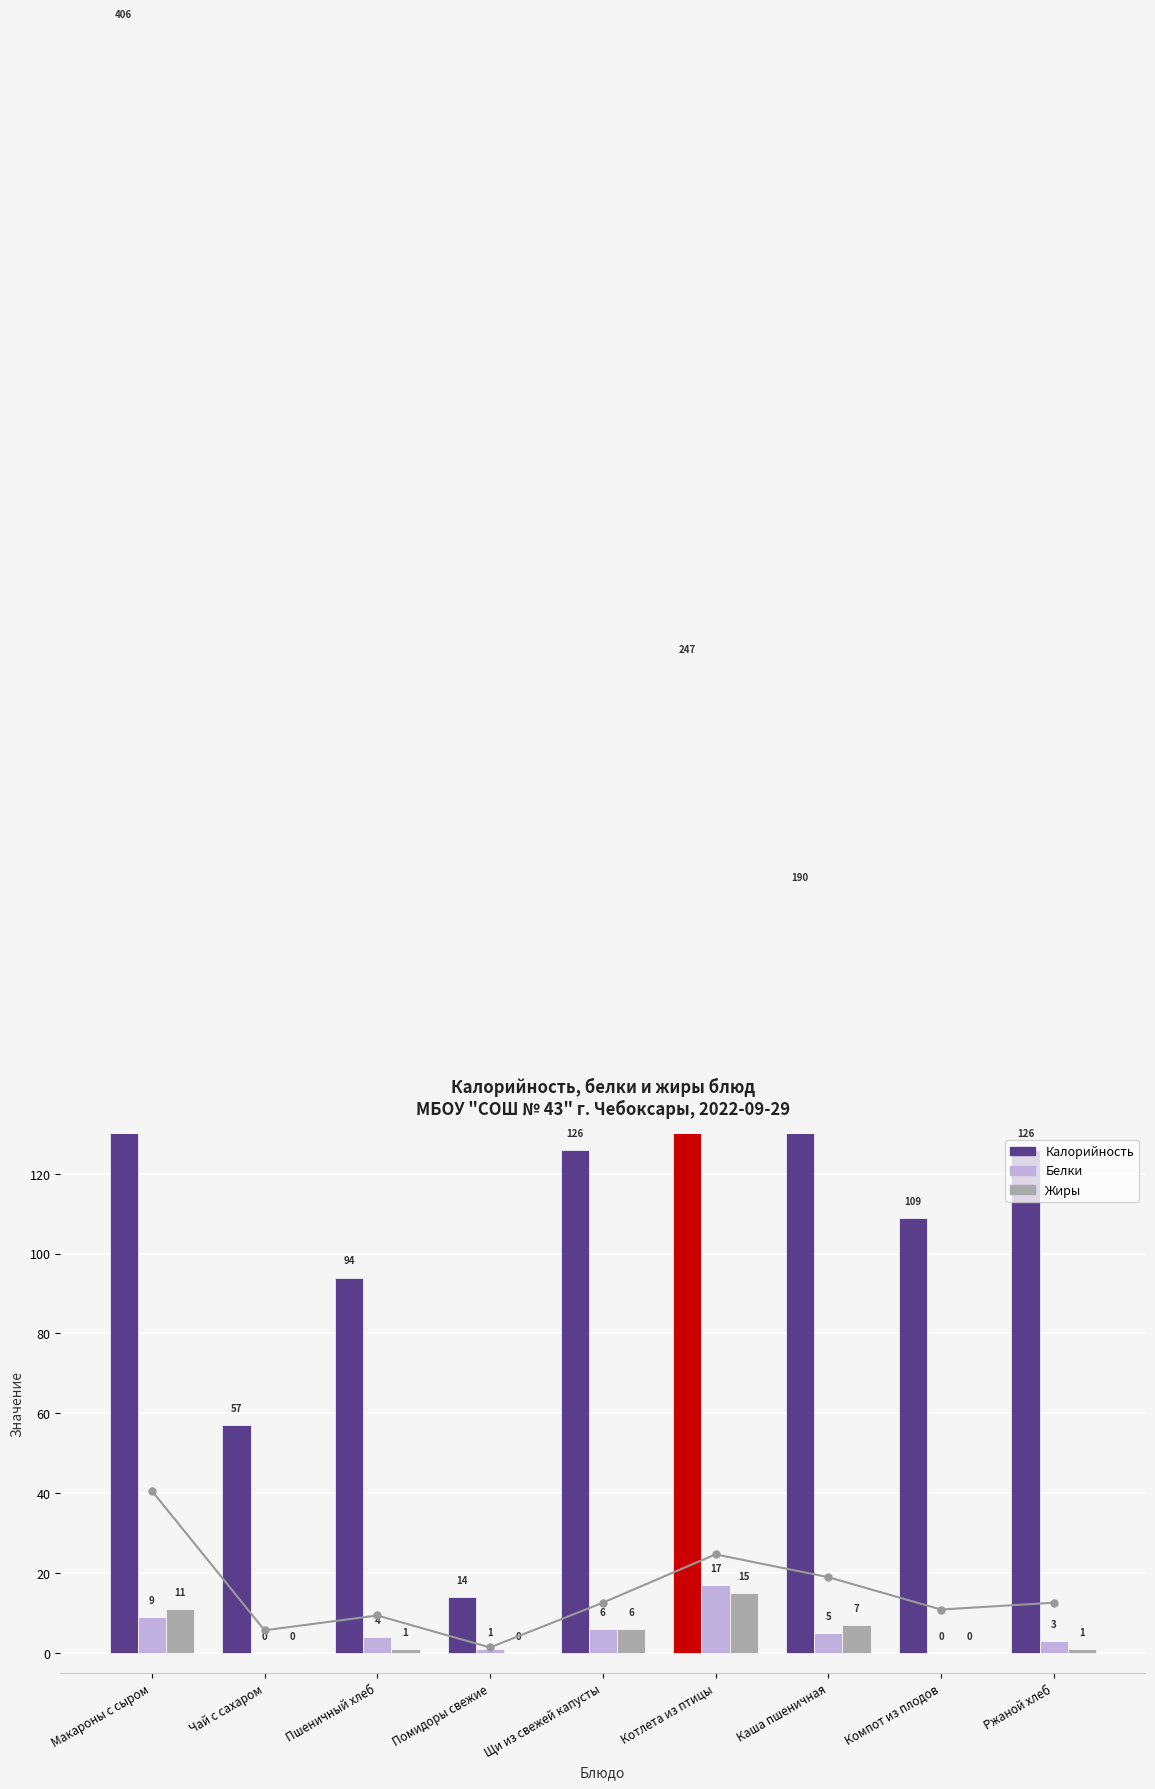

Which category has the highest value across all series?

Макароны с сыром